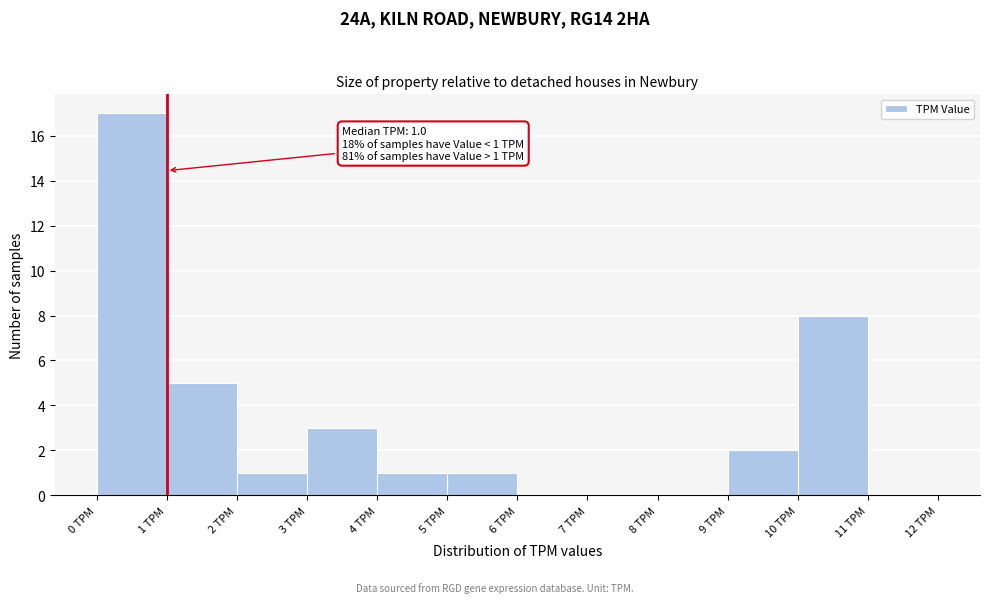

Over which range of the x-axis is the bar tallest?

0 to 1